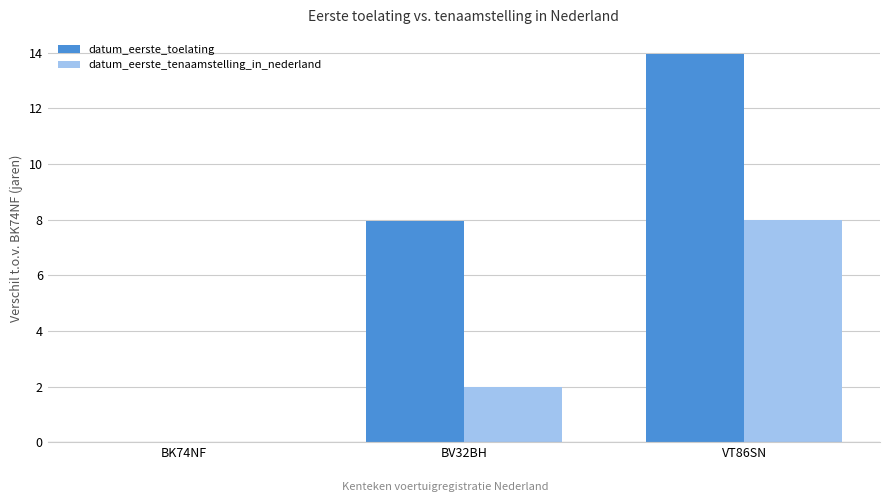

How many data points in datum_eerste_toelating are above 7?

2